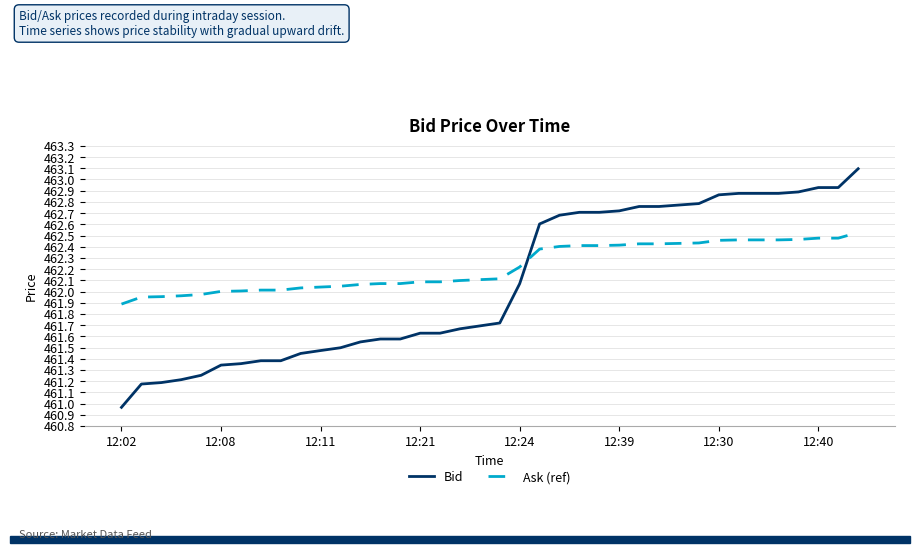

Which series has the widest spread of values?

Bid